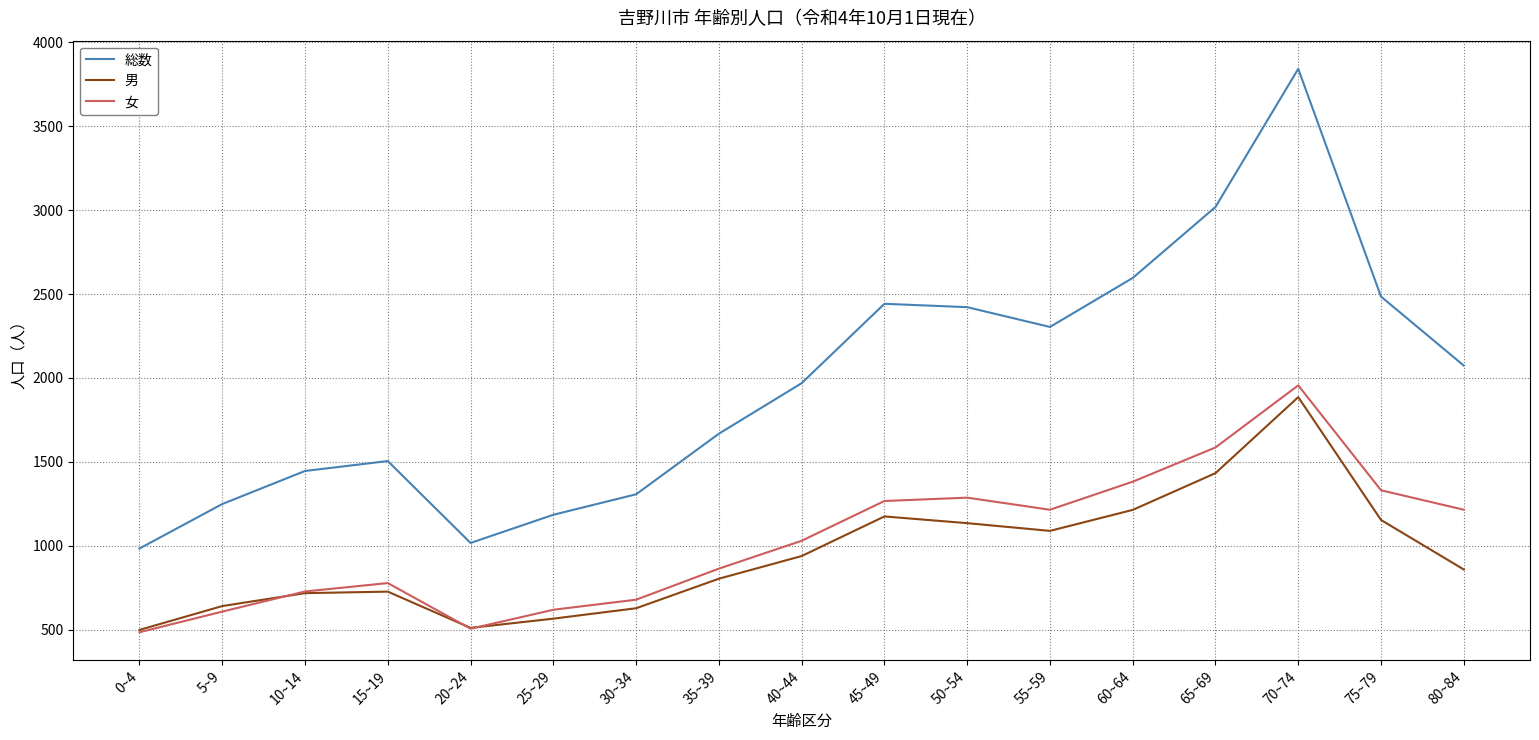

Which category has the highest value in the 男 series?

70~74